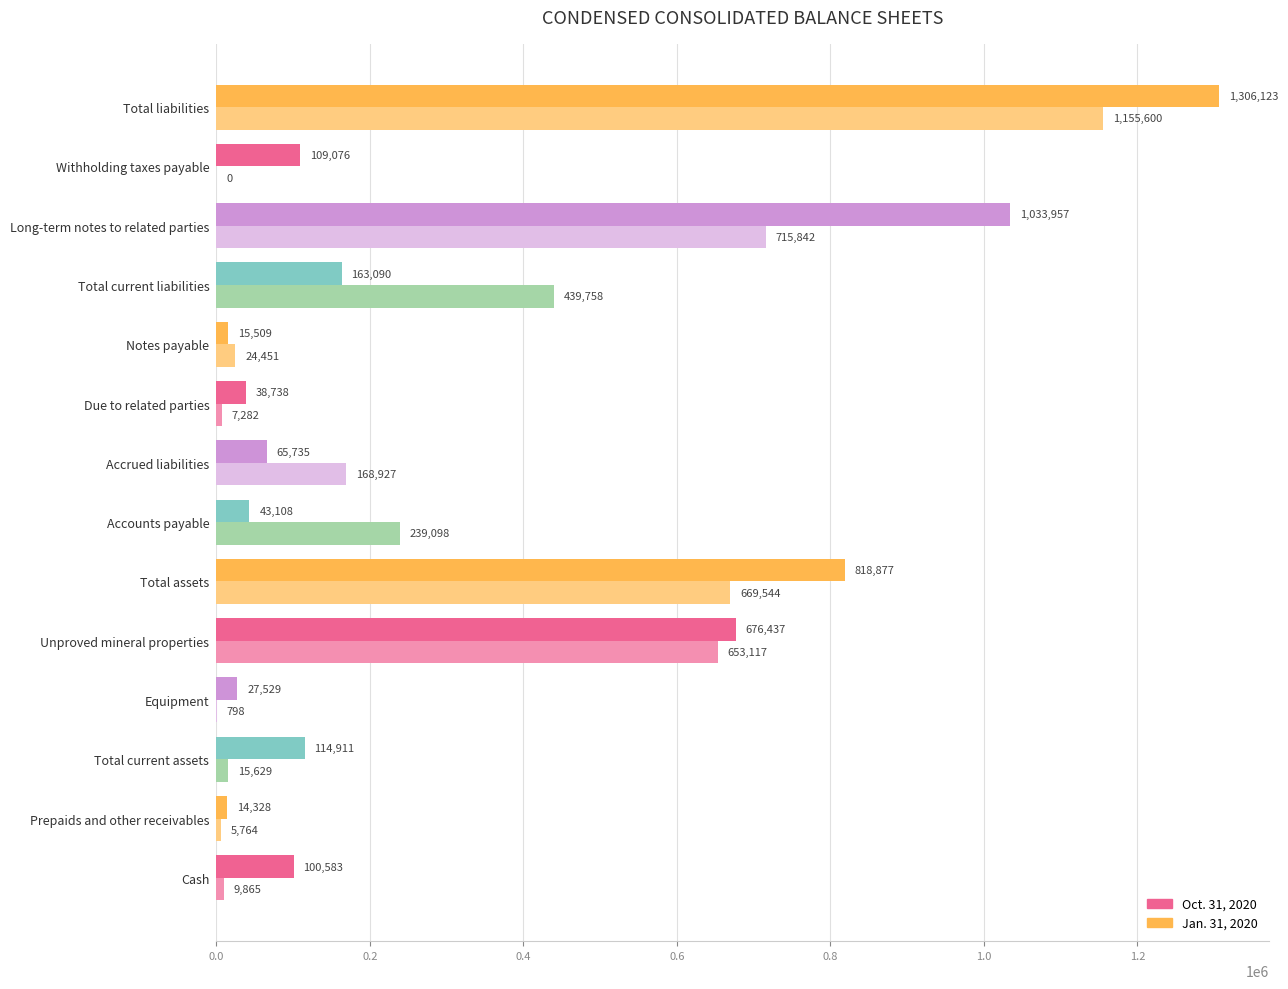

Which series changed the most between Accrued liabilities and Notes payable?

Jan. 31, 2020